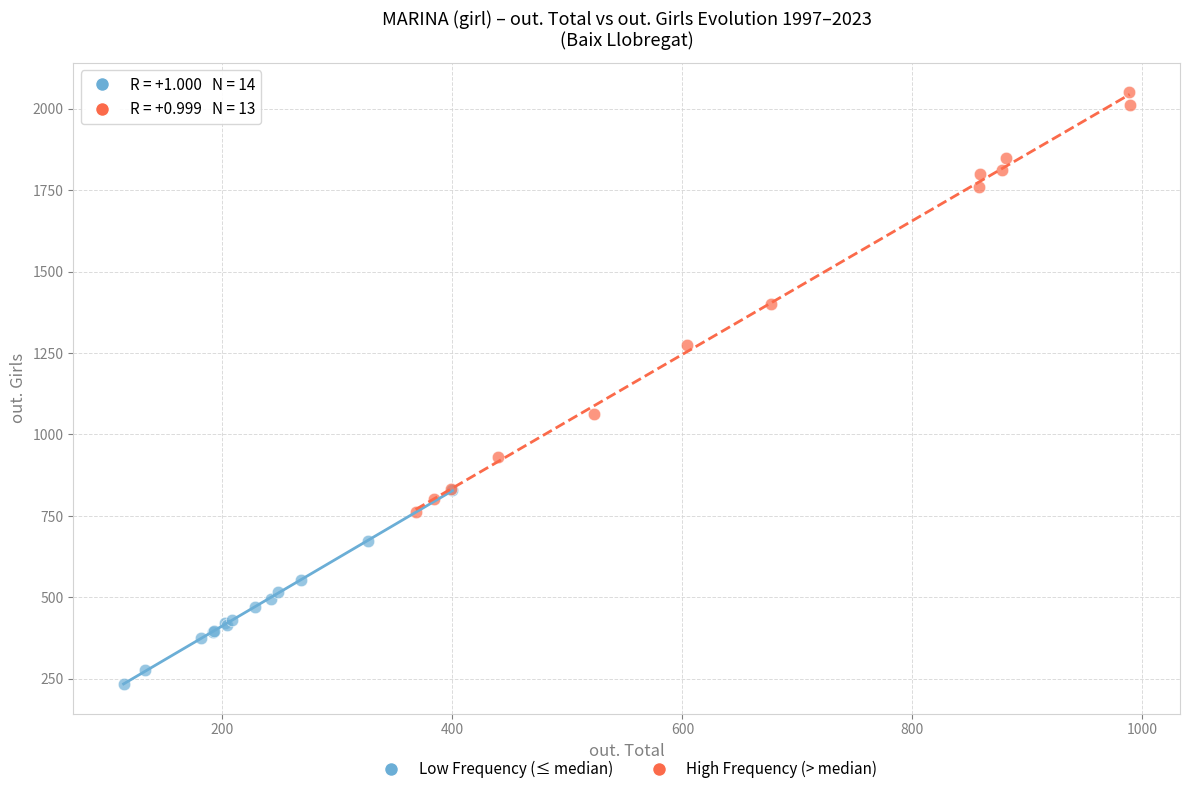

Which series has the largest Y range (max minus min)?

High Frequency (> median)